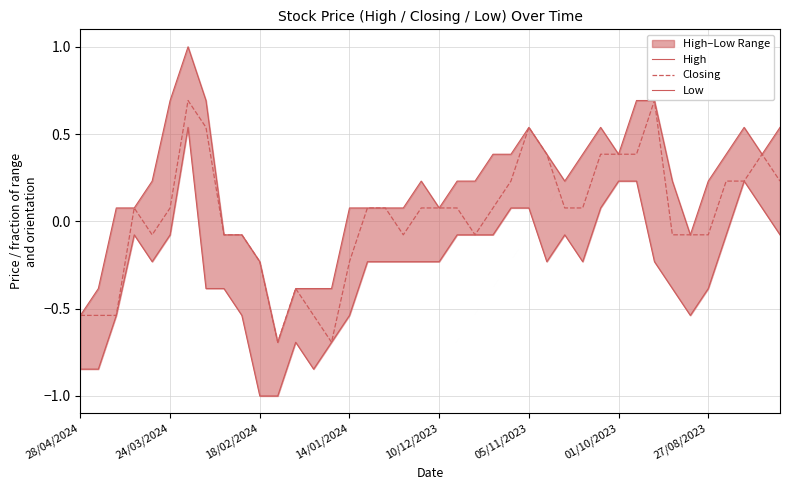

Is it true that Closing equals 0.0 at 10/12/2023?

False